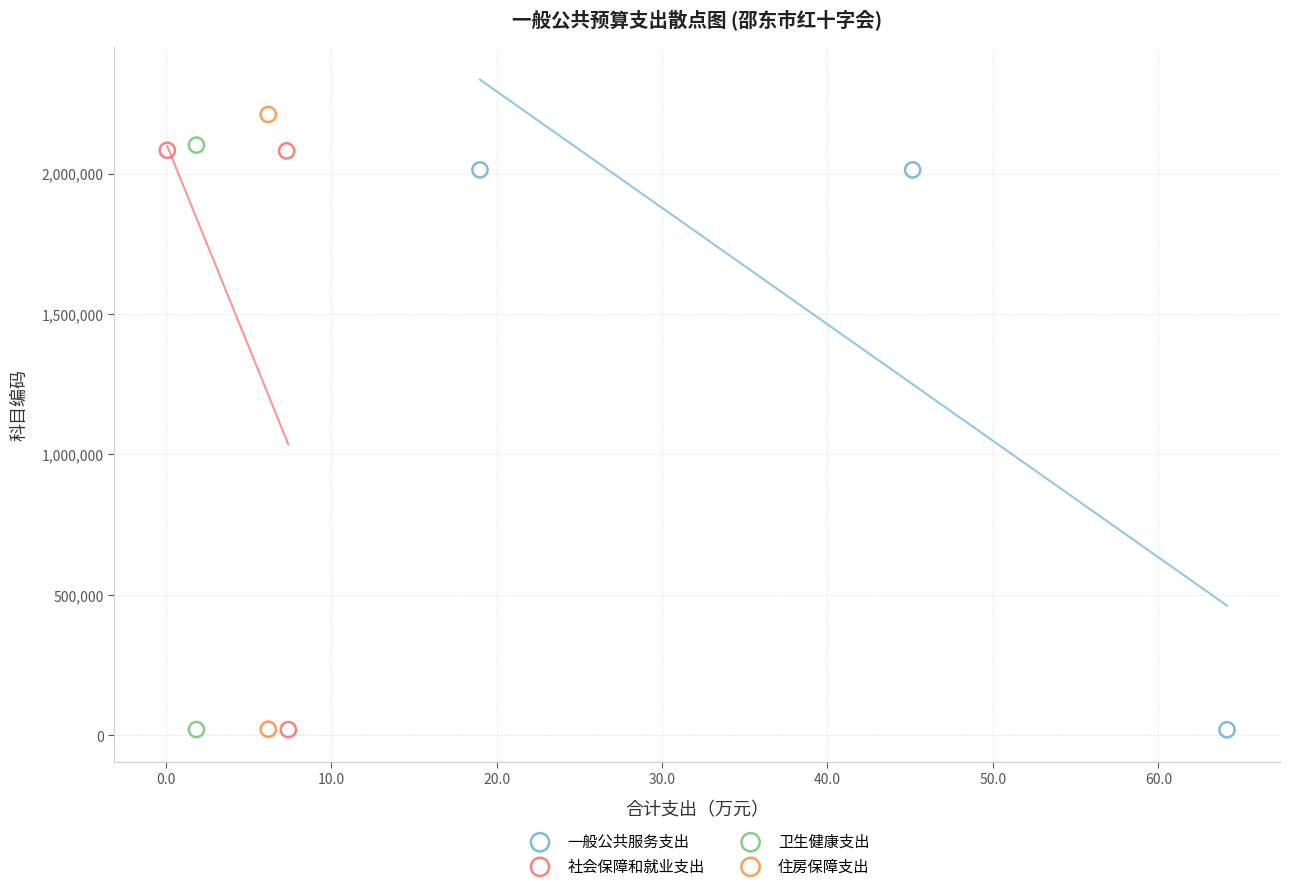

Which series reaches the maximum Y coordinate?

住房保障支出